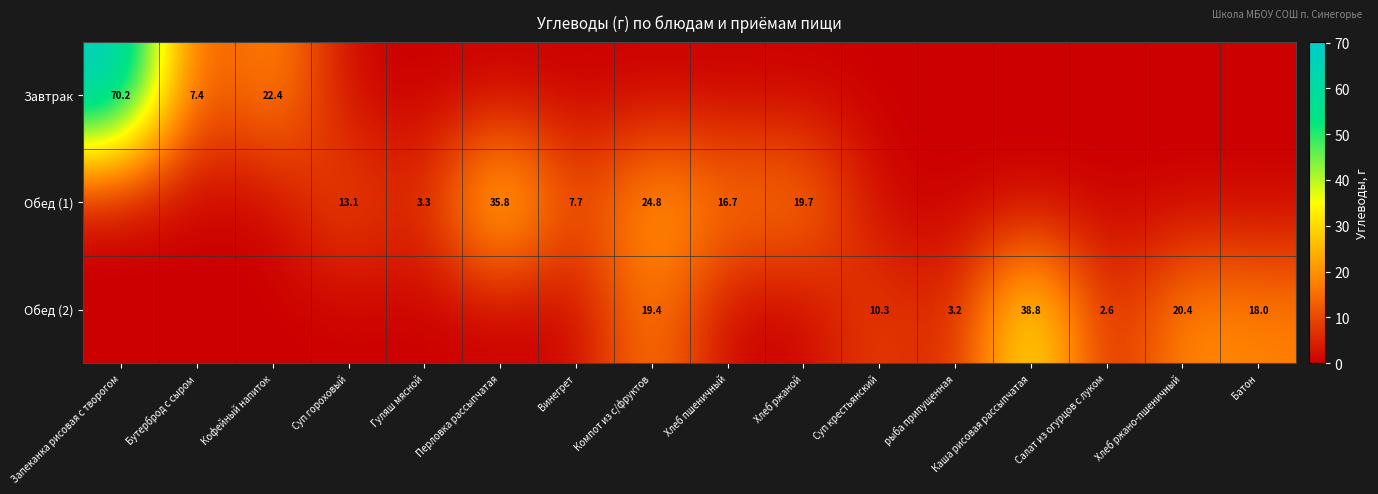

At which category does the chart reach its peak across all series?

Запеканка рисовая с творогом